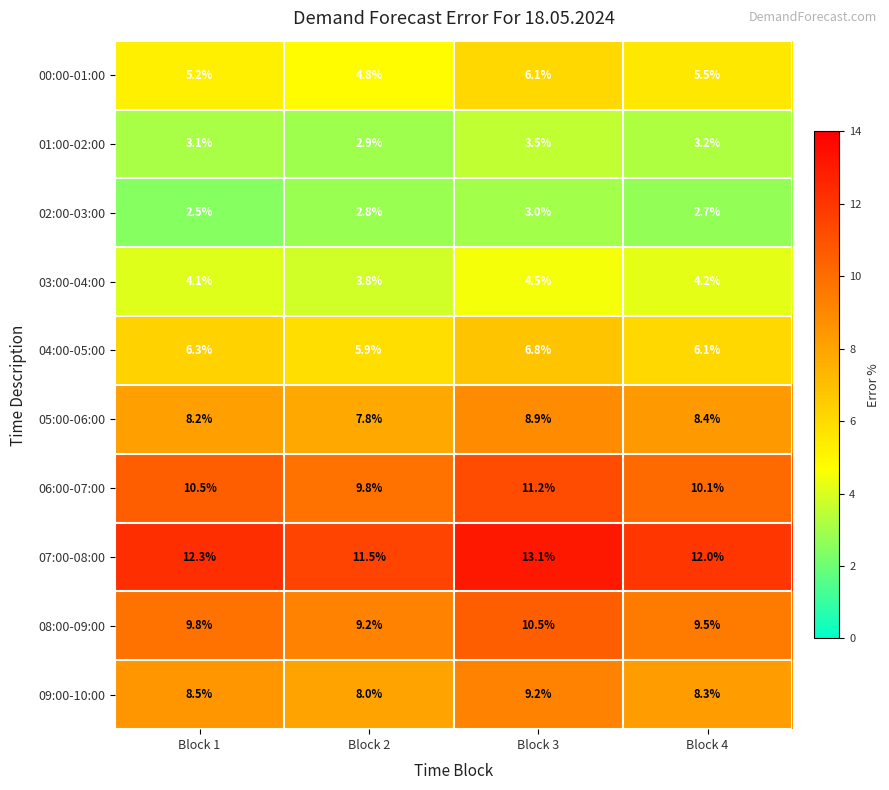

The 08:00-09:00 series shows 9.2 at Block 2. True or false?

True